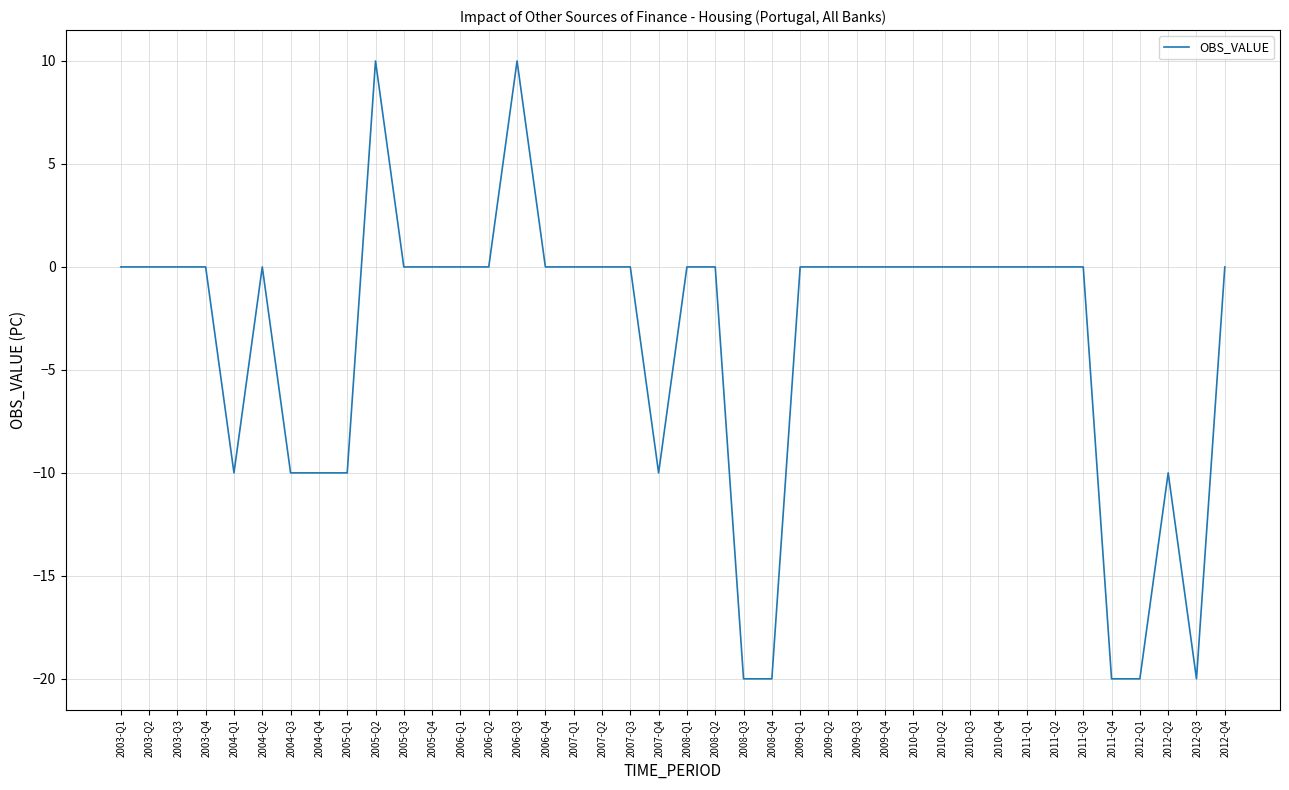

What is the smallest value displayed?

-20